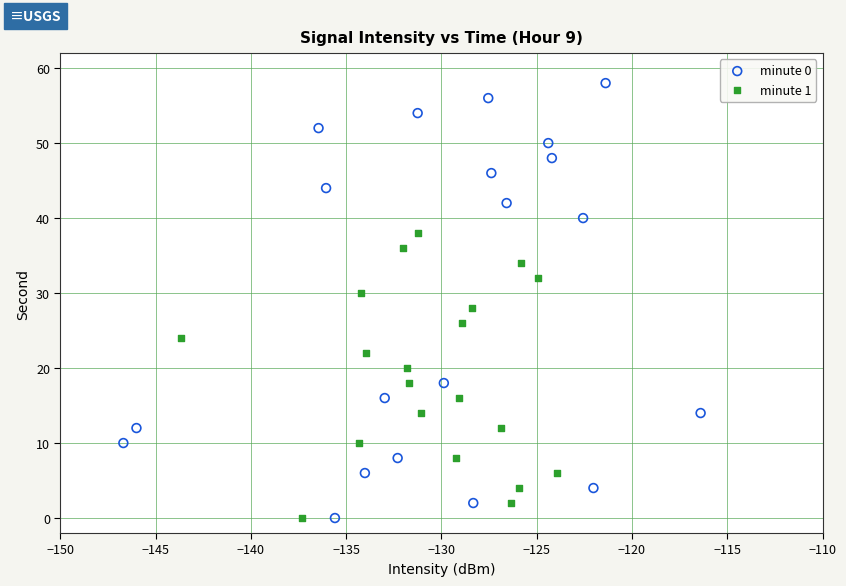

Which series contains the highest Y value?

minute 0